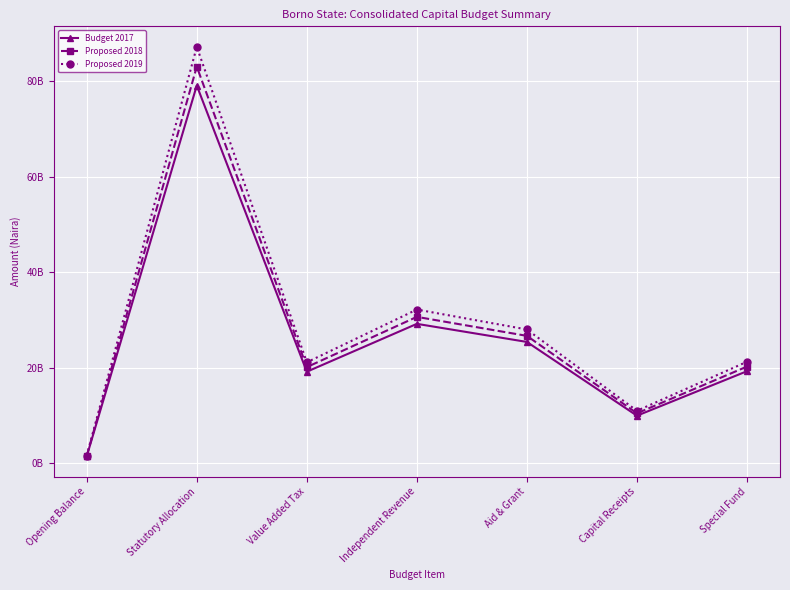

The value of Proposed 2018 at Independent Revenue is 43452944189. True or false?

False